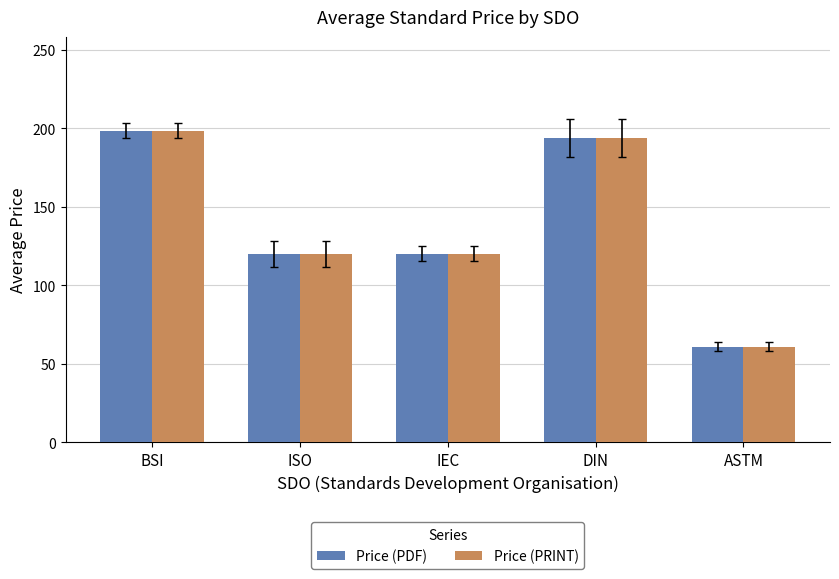

At which label does Price (PRINT) first exceed 120?

BSI